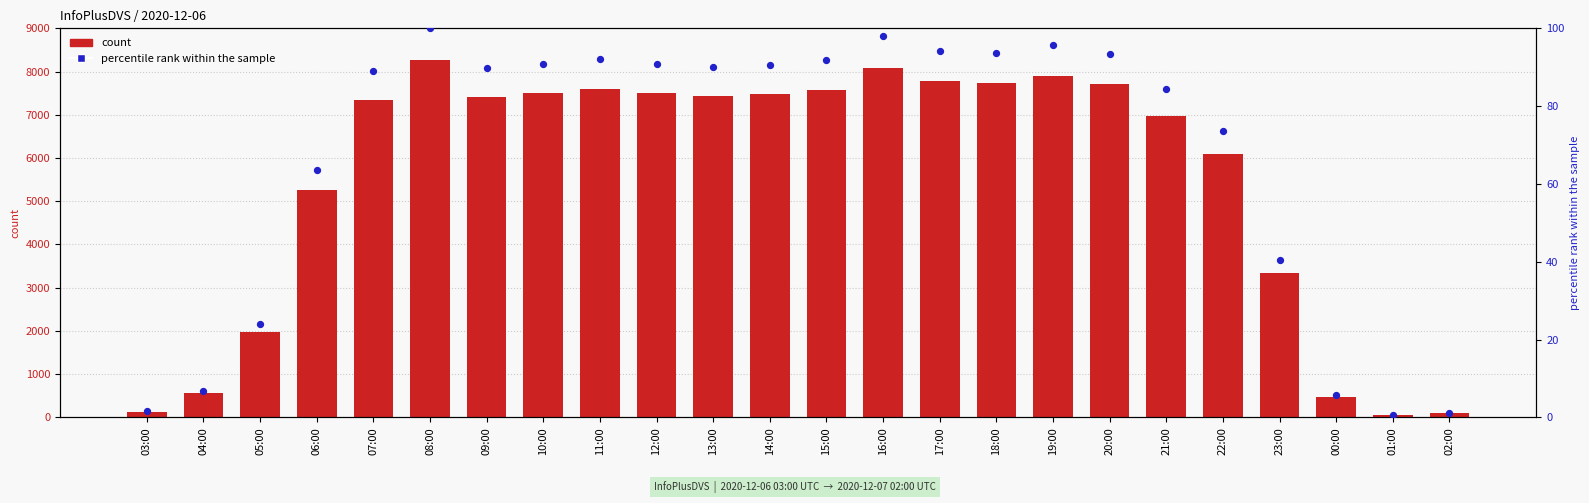

At which category is the sum across all series the highest?

08:00